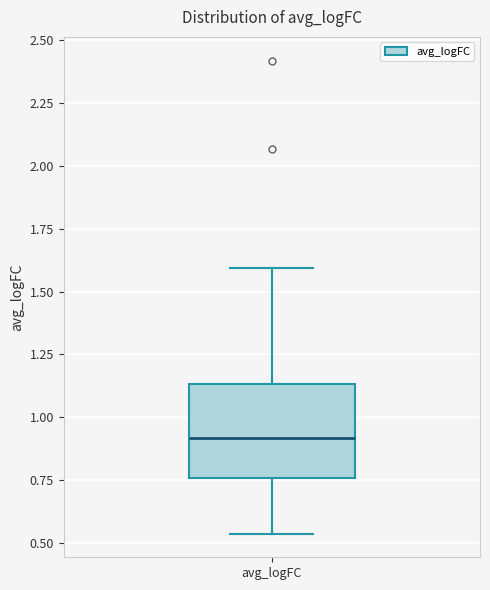

Read this box plot against the y-axis: the position of the median line, the range covered by the box, and the ends of both whiskers. The values are not printed on the chart, so give them approximately, as read against the axis.

median 0.90, box 0.75 to 1.15, whiskers 0.55 to 1.60